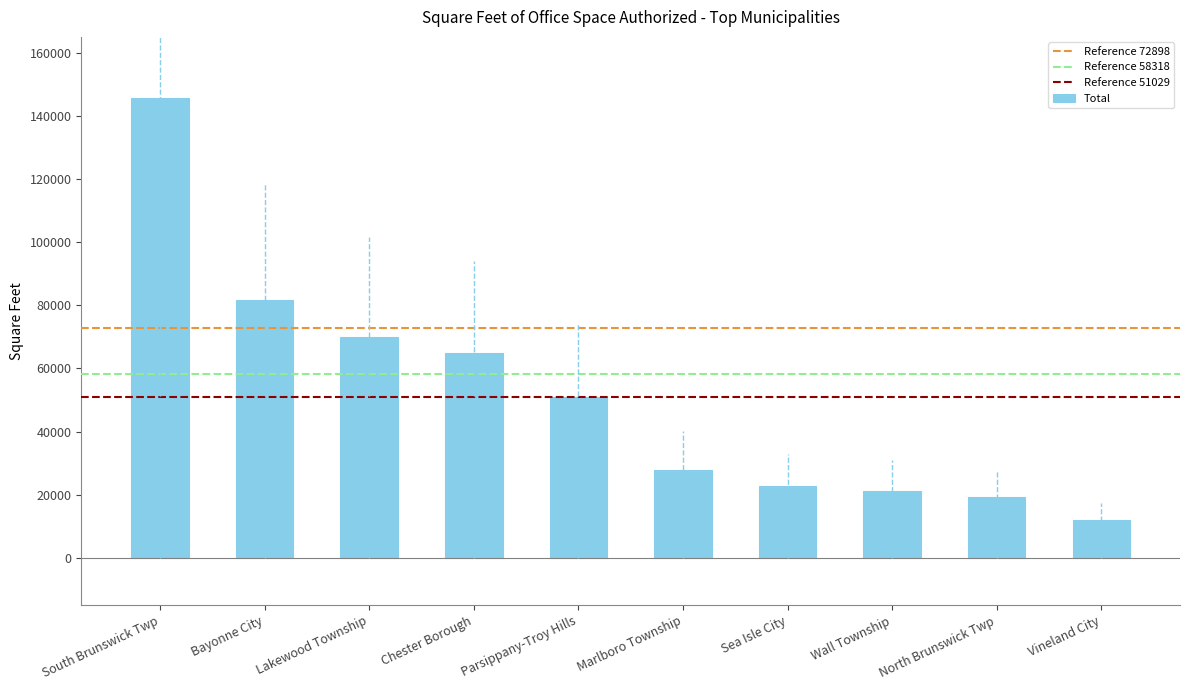

Which label corresponds to the largest value in the chart?

South Brunswick Twp